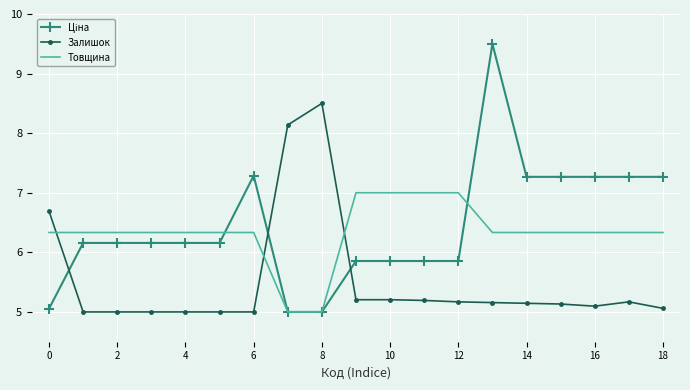

What is the maximum value shown in the chart?

9.5